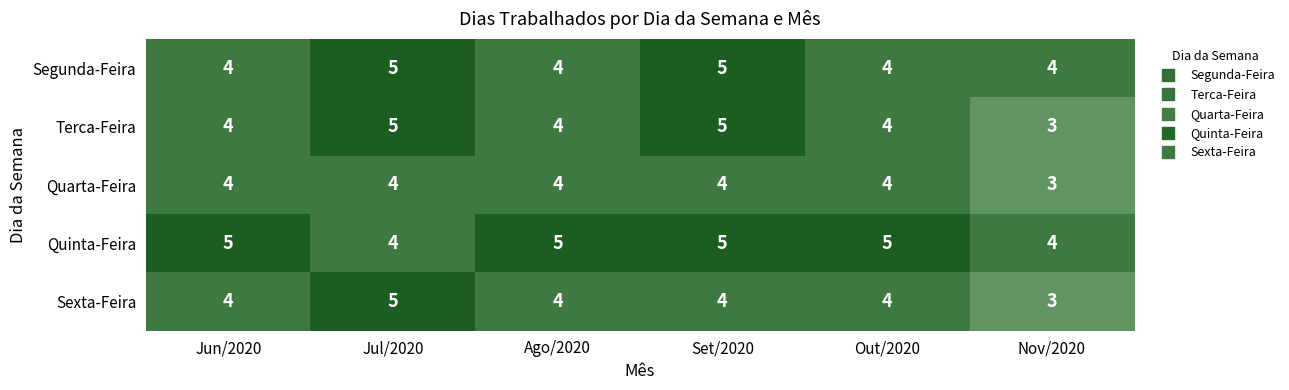

Is it true that Quinta-Feira equals 5 at Ago/2020?

True